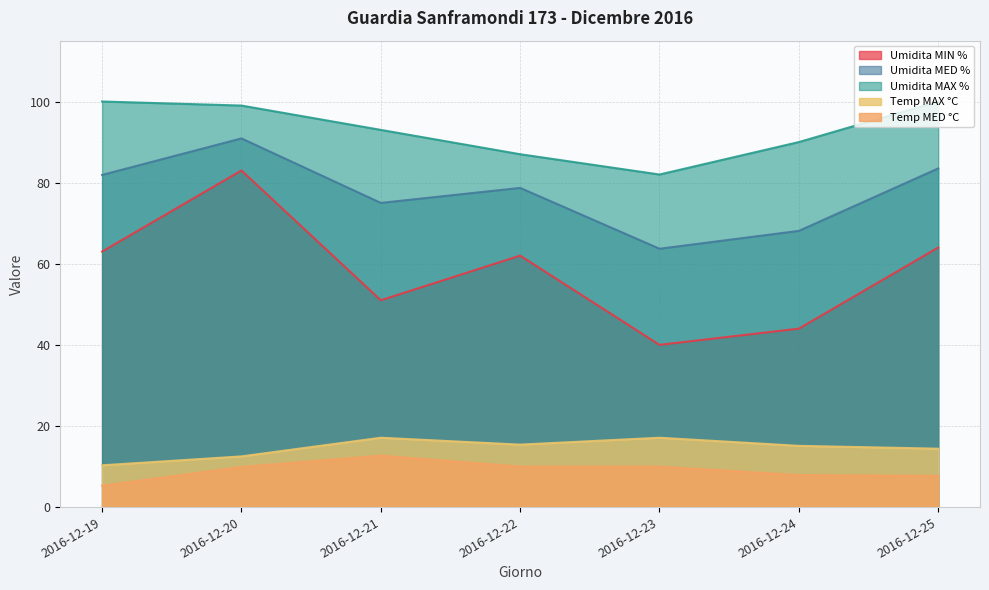

The Umidita MIN % series shows 40.0 at 2016-12-23. True or false?

True